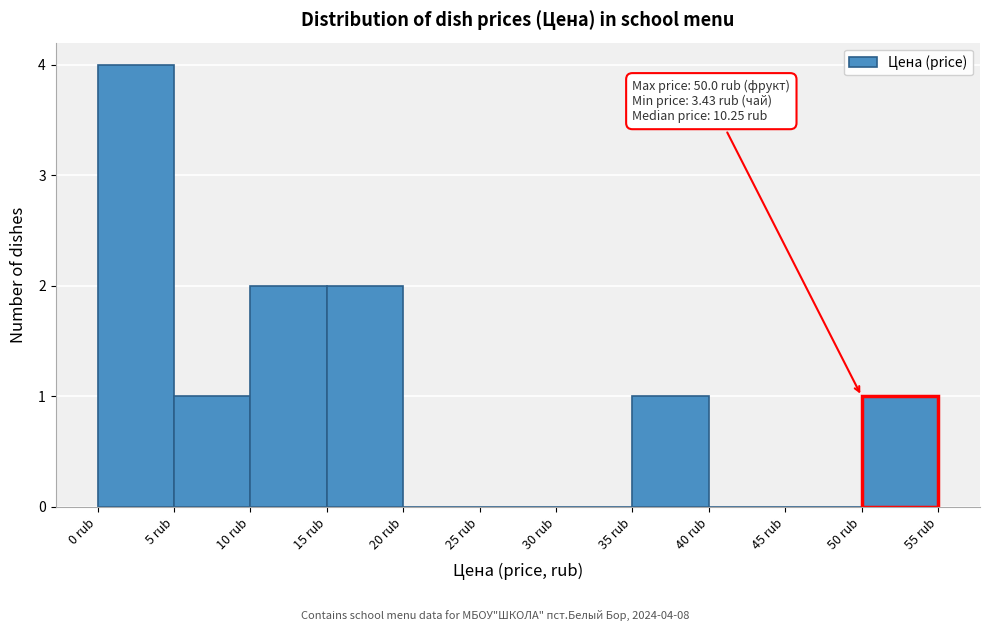

Over which range of the x-axis is the bar tallest?

0 to 5